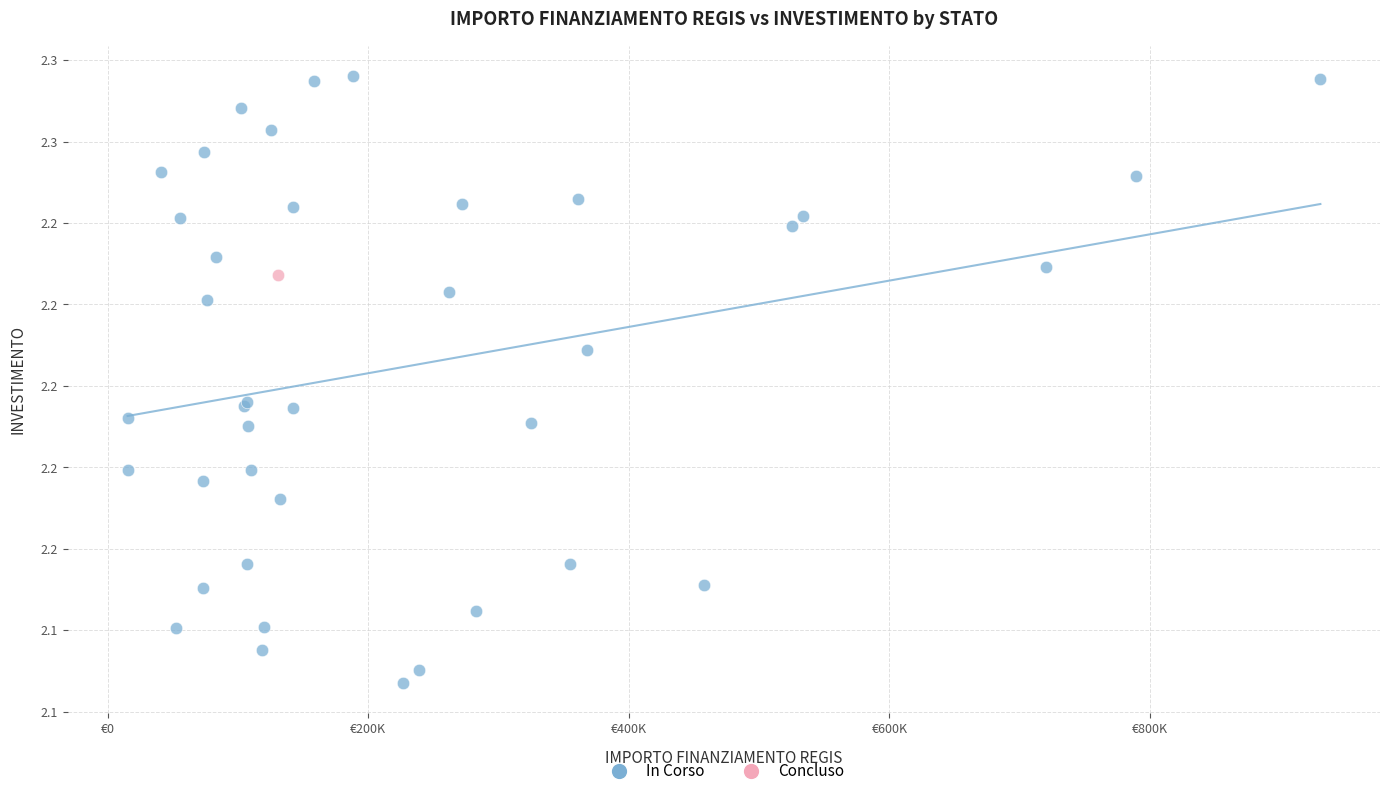

What are all the series names shown in the legend?

In Corso, Concluso